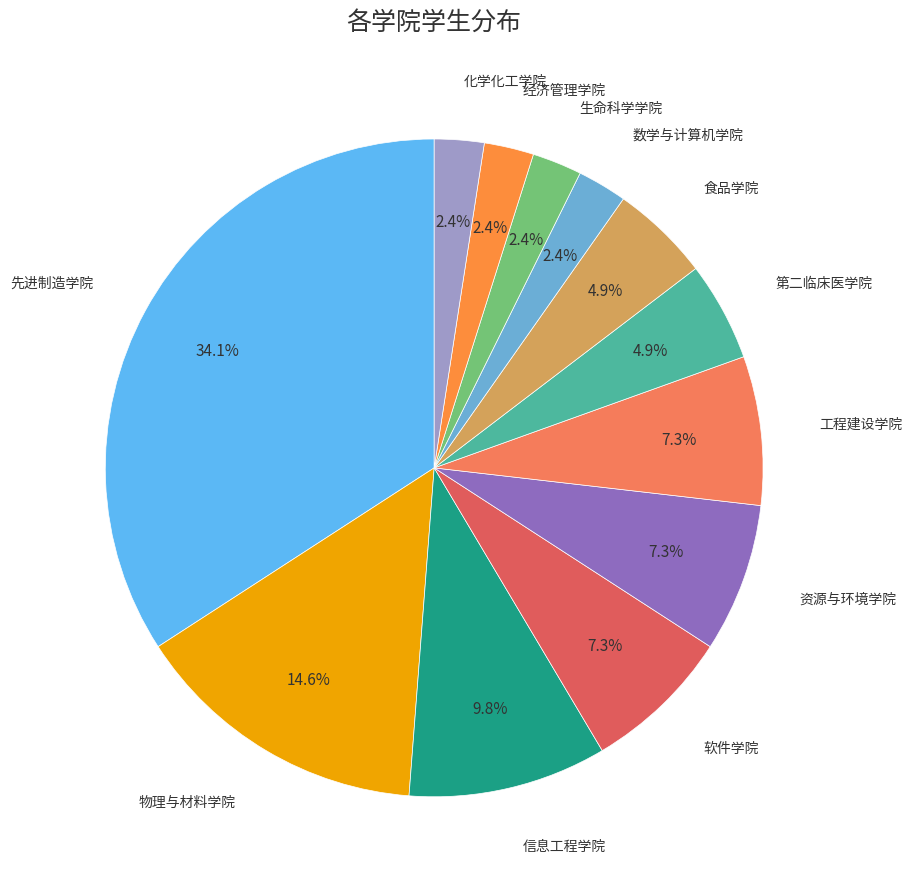

To the nearest percent, what is the average slice percentage?

8%